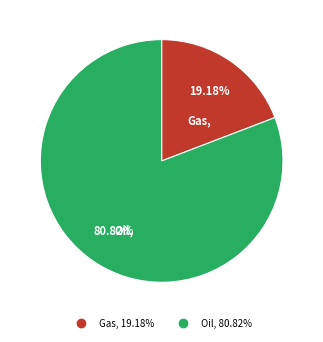

Is there any slice that represents more than half of the pie?

Yes